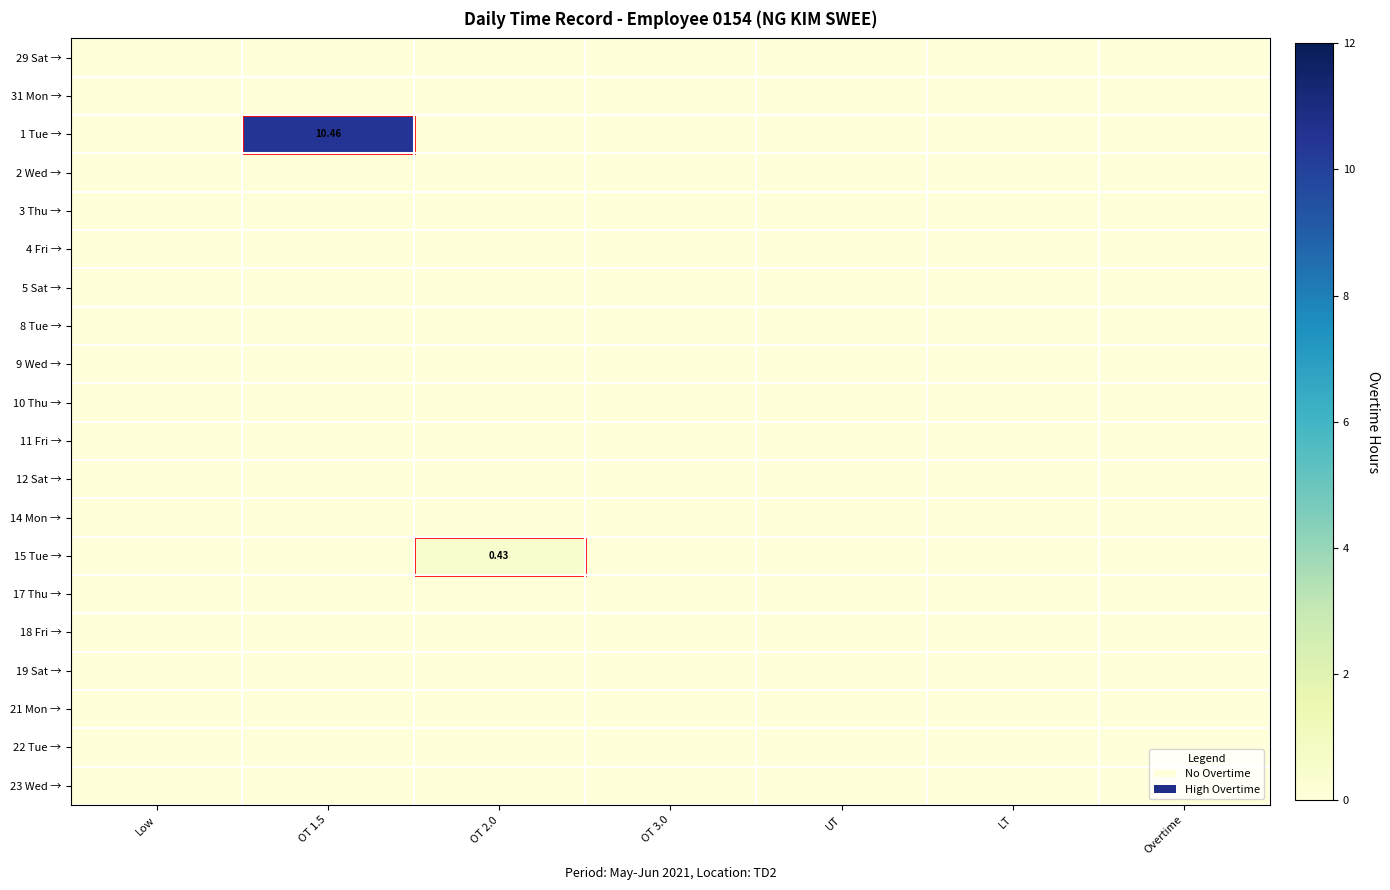

The 5 Sat → series shows 0.0 at Overtime. True or false?

True